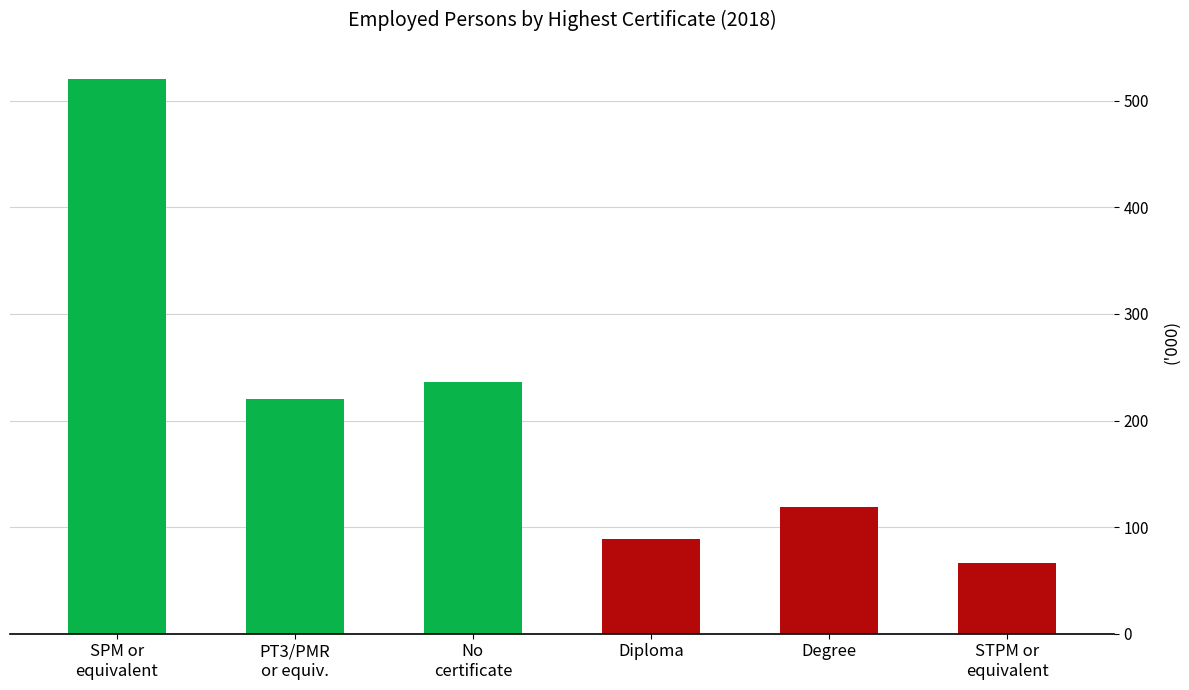

What is the sum of all values?

1251.3